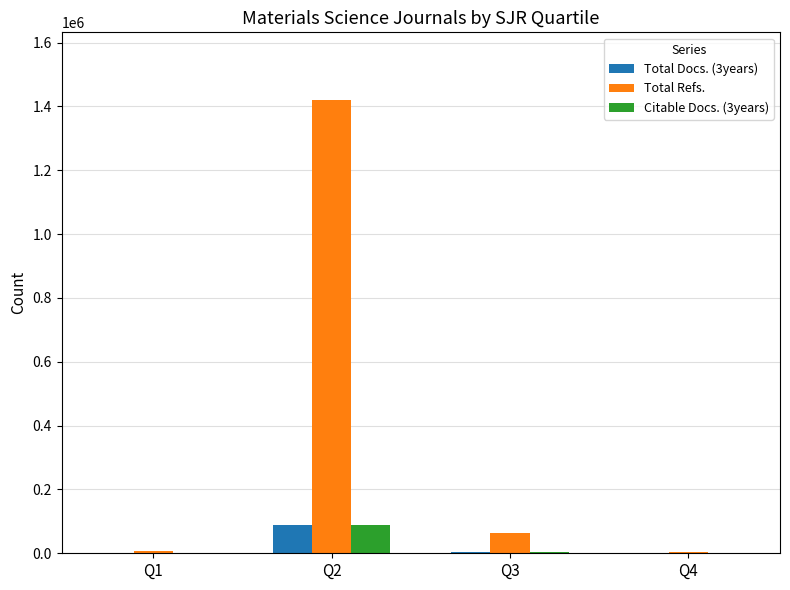

Are the bars horizontal?

No